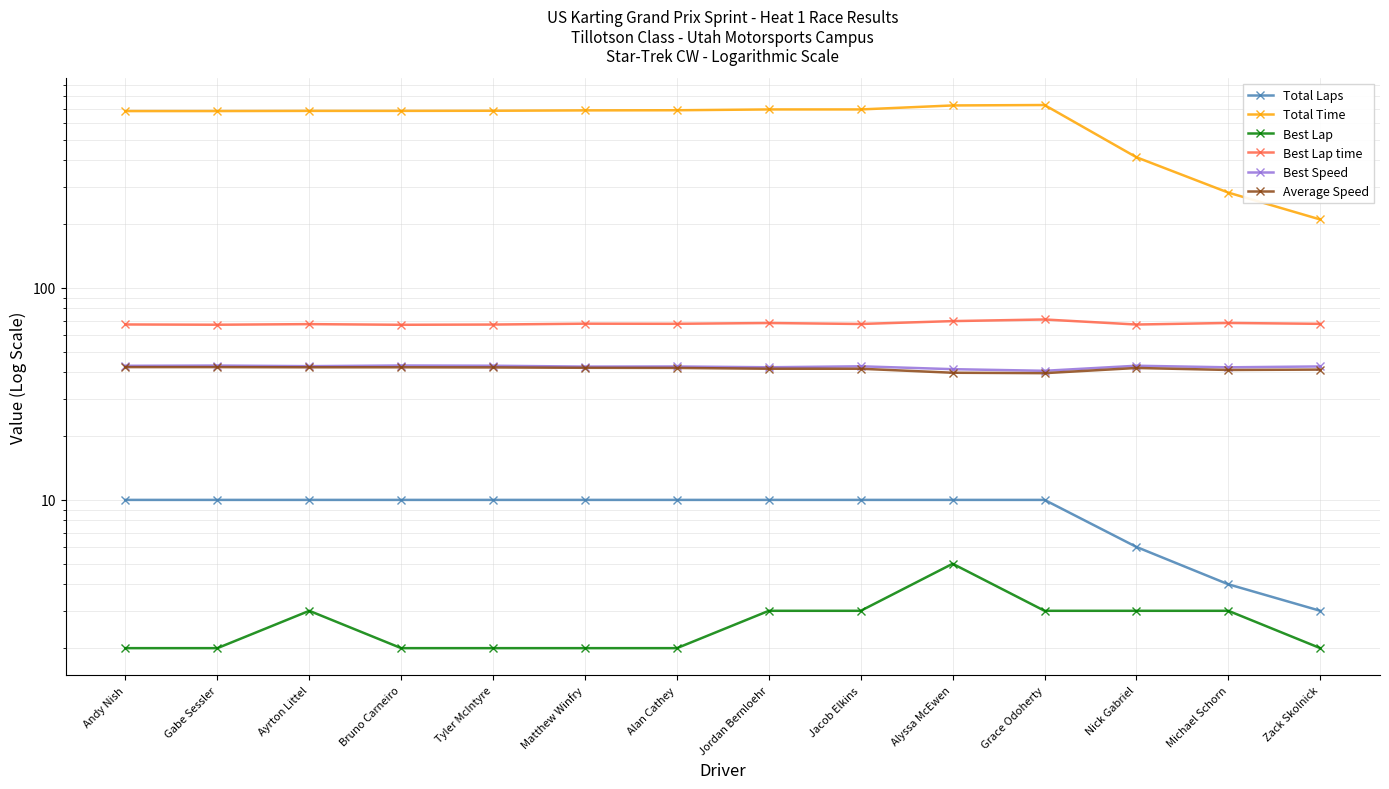

Reading left to right, list all the values displayed in this chart.

Total Laps: Andy Nish=10.0	Gabe Sessler=10.0	Ayrton Littel=10.0	Bruno Carneiro=10.0	Tyler McIntyre=10.0	Matthew Winfry=10.0	Alan Cathey=10.0	Jordan Bernloehr=10.0	Jacob Elkins=10.0	Alyssa McEwen=10.0	Grace Odoherty=10.0	Nick Gabriel=6.0	Michael Schorn=4.0	Zack Skolnick=3.0
Total Time: Andy Nish=681.1	Gabe Sessler=681.3	Ayrton Littel=682.6	Bruno Carneiro=682.6	Tyler McIntyre=683.6	Matthew Winfry=686.3	Alan Cathey=687.4	Jordan Bernloehr=693.4	Jacob Elkins=693.5	Alyssa McEwen=724.1	Grace Odoherty=727.5	Nick Gabriel=412.6	Michael Schorn=281.1	Zack Skolnick=210.0
Best Lap: Andy Nish=2.0	Gabe Sessler=2.0	Ayrton Littel=3.0	Bruno Carneiro=2.0	Tyler McIntyre=2.0	Matthew Winfry=2.0	Alan Cathey=2.0	Jordan Bernloehr=3.0	Jacob Elkins=3.0	Alyssa McEwen=5.0	Grace Odoherty=3.0	Nick Gabriel=3.0	Michael Schorn=3.0	Zack Skolnick=2.0
Best Lap time: Andy Nish=67.2	Gabe Sessler=67.0	Ayrton Littel=67.4	Bruno Carneiro=66.9	Tyler McIntyre=67.1	Matthew Winfry=67.7	Alan Cathey=67.7	Jordan Bernloehr=68.2	Jacob Elkins=67.5	Alyssa McEwen=69.7	Grace Odoherty=70.9	Nick Gabriel=67.1	Michael Schorn=68.3	Zack Skolnick=67.6
Best Speed: Andy Nish=42.9	Gabe Sessler=43.0	Ayrton Littel=42.7	Bruno Carneiro=43.0	Tyler McIntyre=42.9	Matthew Winfry=42.5	Alan Cathey=42.6	Jordan Bernloehr=42.2	Jacob Elkins=42.6	Alyssa McEwen=41.3	Grace Odoherty=40.6	Nick Gabriel=42.9	Michael Schorn=42.2	Zack Skolnick=42.6
Average Speed: Andy Nish=42.3	Gabe Sessler=42.3	Ayrton Littel=42.2	Bruno Carneiro=42.2	Tyler McIntyre=42.1	Matthew Winfry=42.0	Alan Cathey=41.9	Jordan Bernloehr=41.5	Jacob Elkins=41.5	Alyssa McEwen=39.8	Grace Odoherty=39.6	Nick Gabriel=41.9	Michael Schorn=41.0	Zack Skolnick=41.2